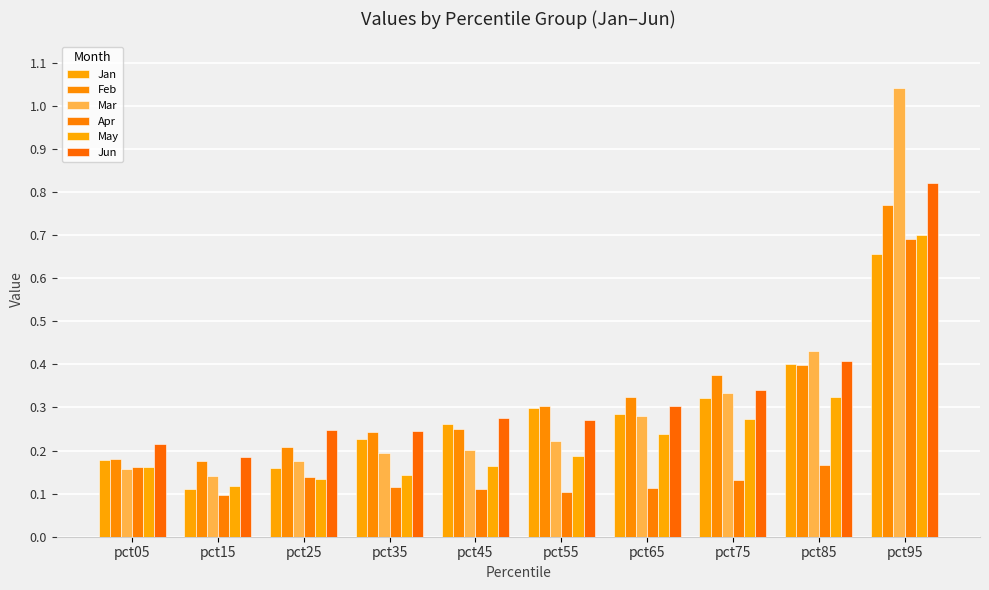

What are all the series names shown in the legend?

Jan, Feb, Mar, Apr, May, Jun